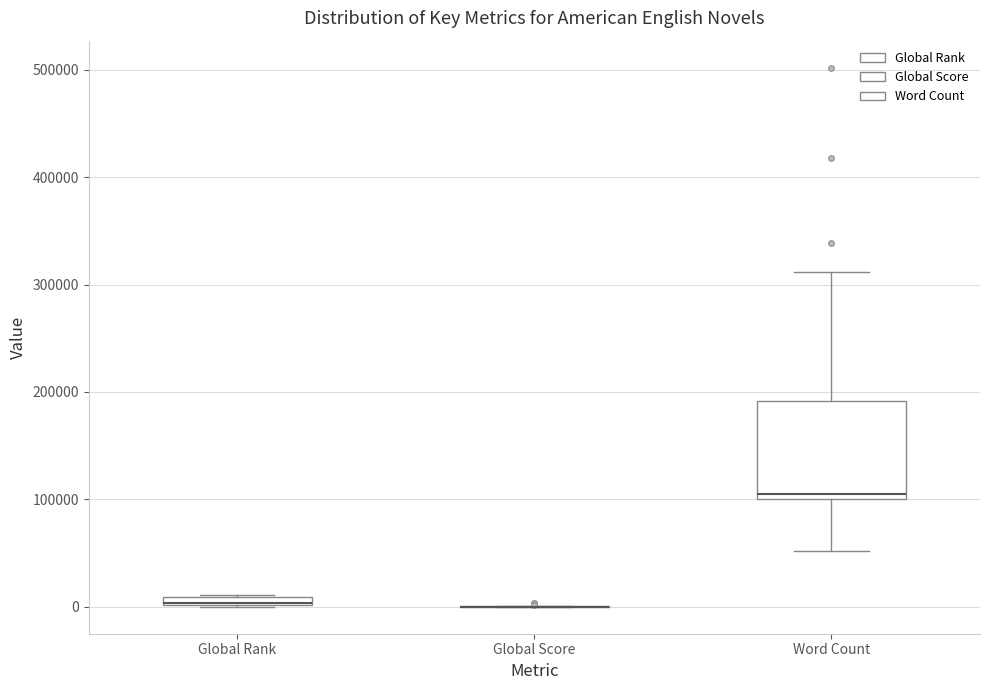

Where is the lower edge of the box for Global Rank on the y-axis? The values are not printed on the chart, so give them approximately, as read against the axis.

0